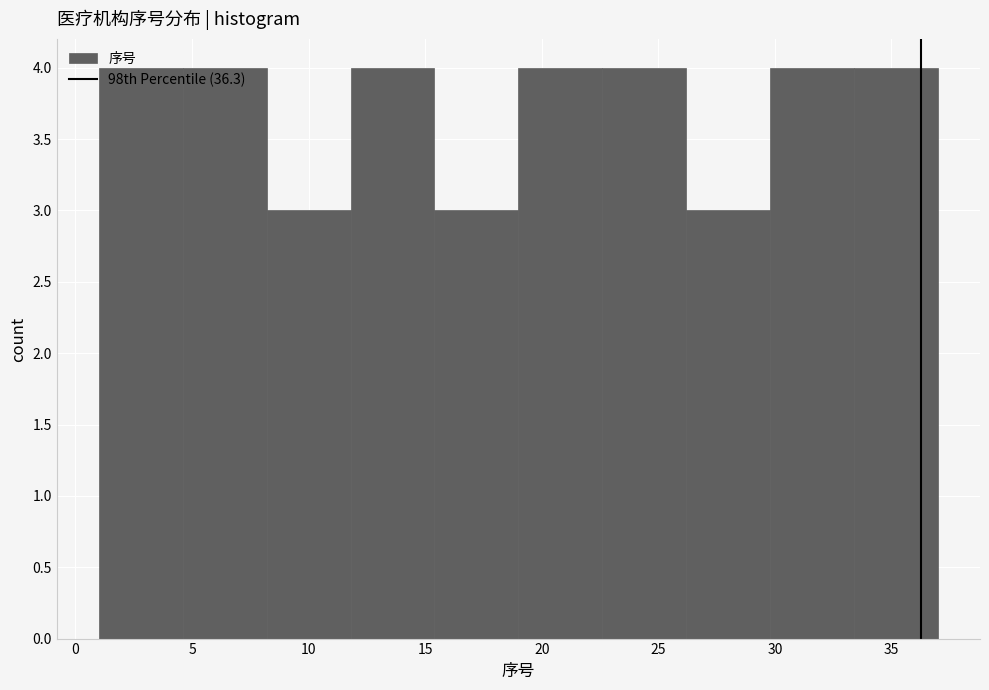

What is the height of the bar covering 15.4 to 19.0 on the x-axis? Neither the bar edges nor the heights are printed on the chart, so give them approximately, as read against the axes.

3